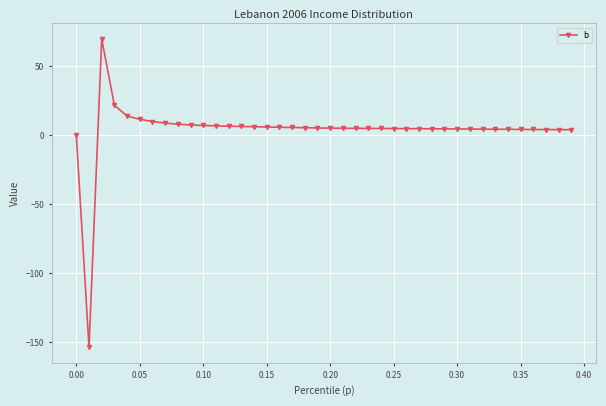

What is the sum of all values?

152.8